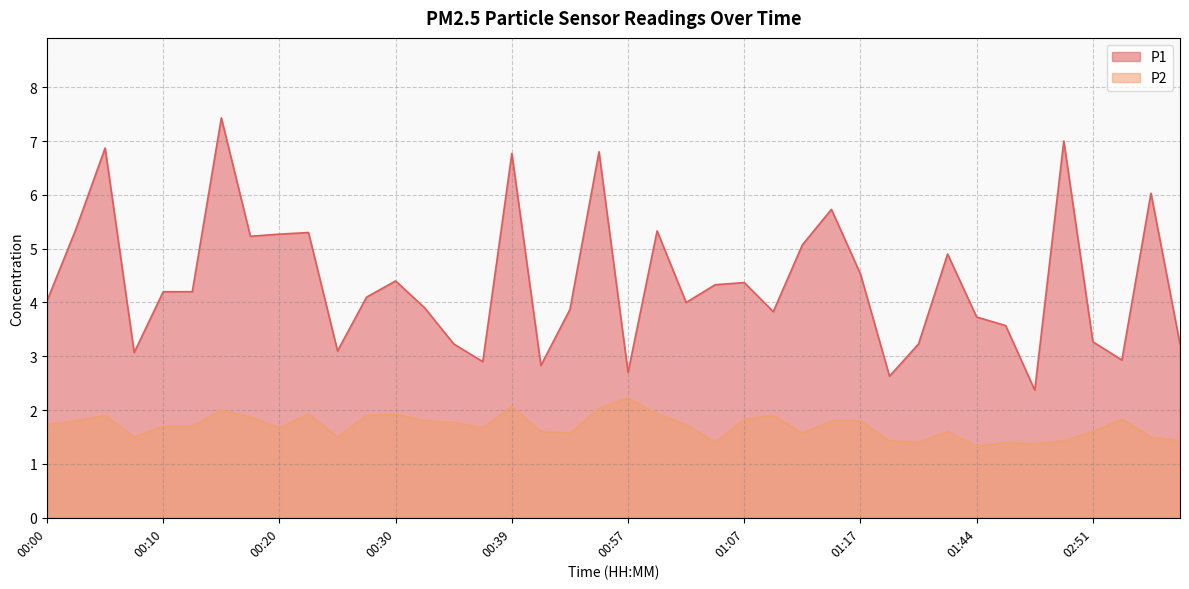

Which series changed the most between 00:20 and 01:17?

P1